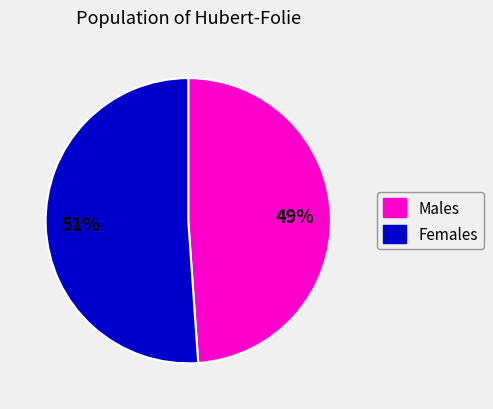

Does any single category account for the majority?

Yes